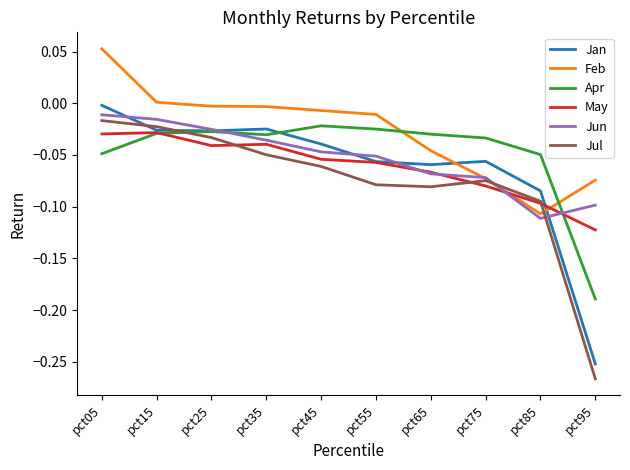

Which series changed the most between pct15 and pct55?

Jul